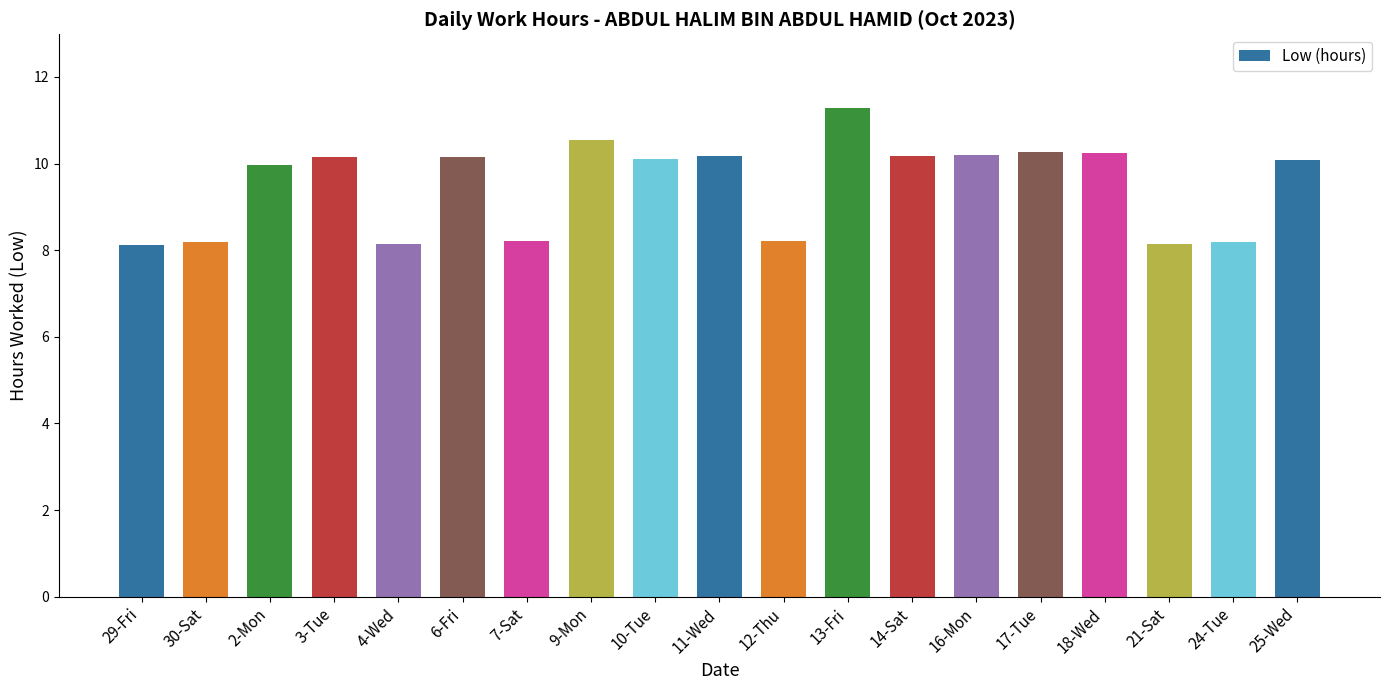

Approximately how many times larger is the value at 11-Wed compared to 16-Mon?

1.0